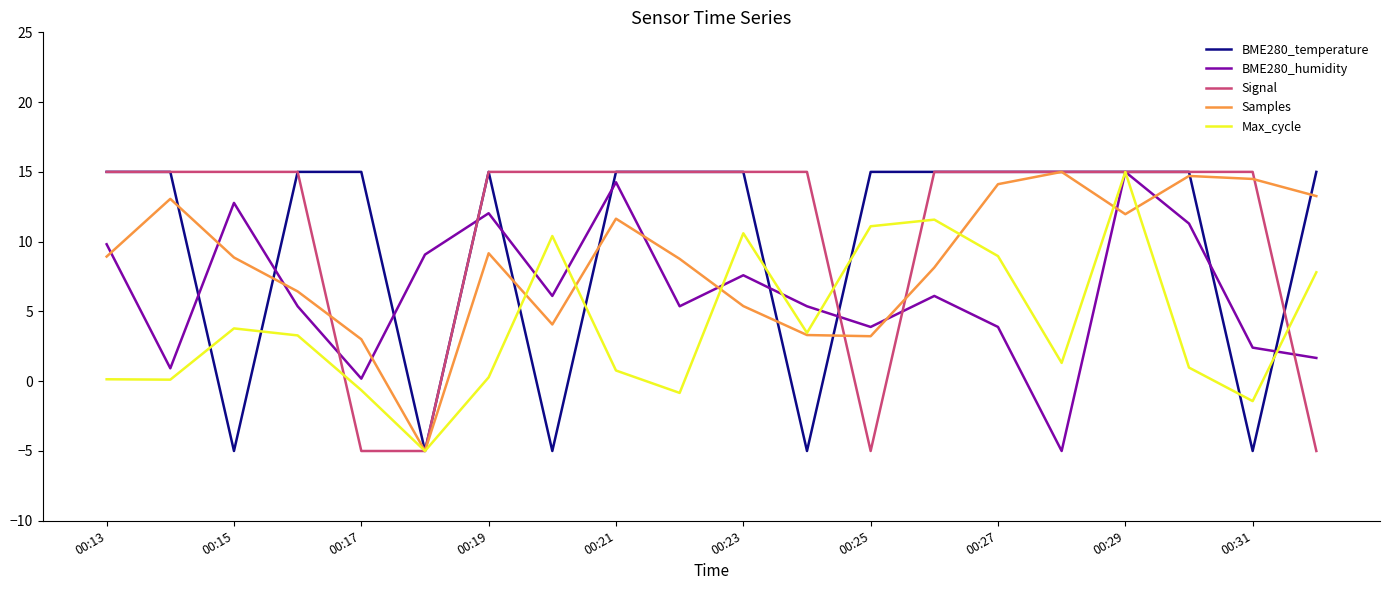

What is the smallest value displayed?

-5.0